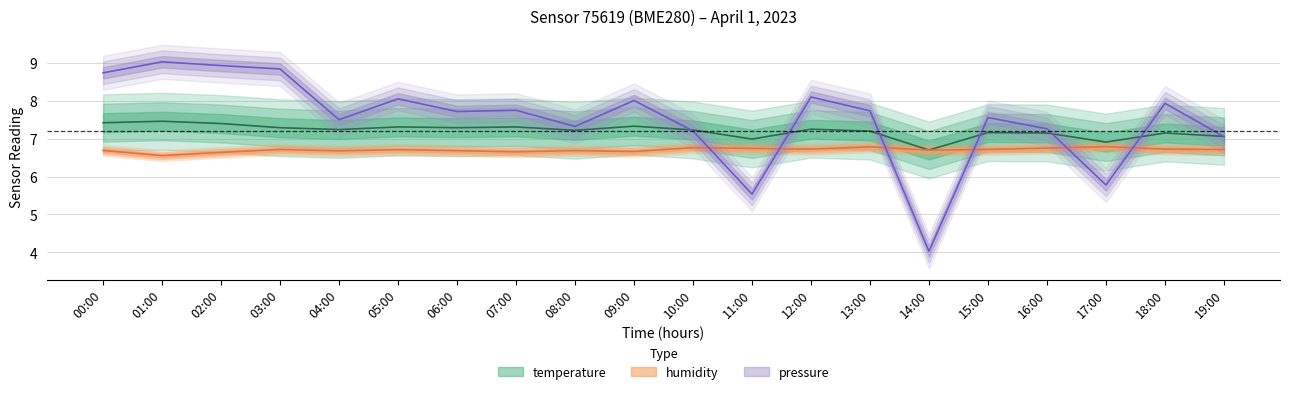

How many categories are shown in the chart?

20